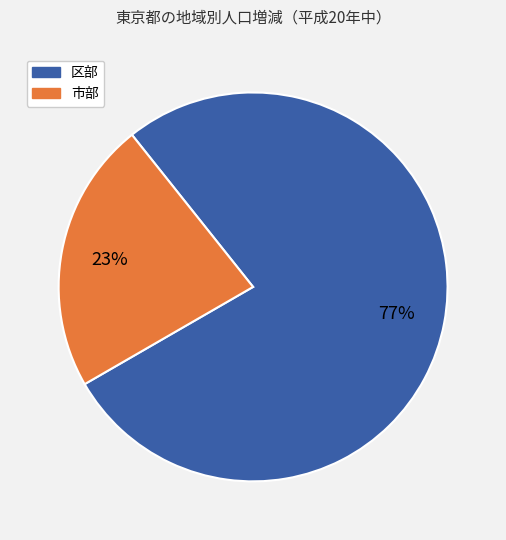

Is there any slice that represents more than half of the pie?

Yes